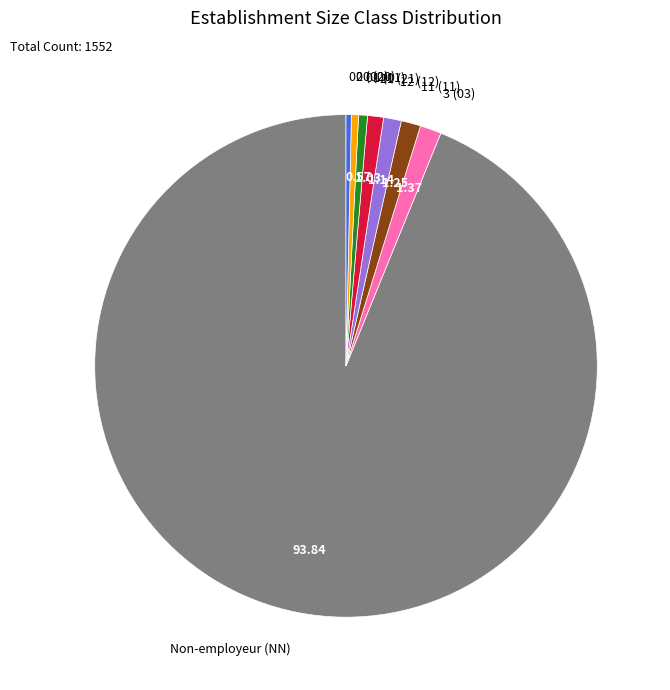

Which category has the biggest portion of the pie?

Non-employeur (NN)